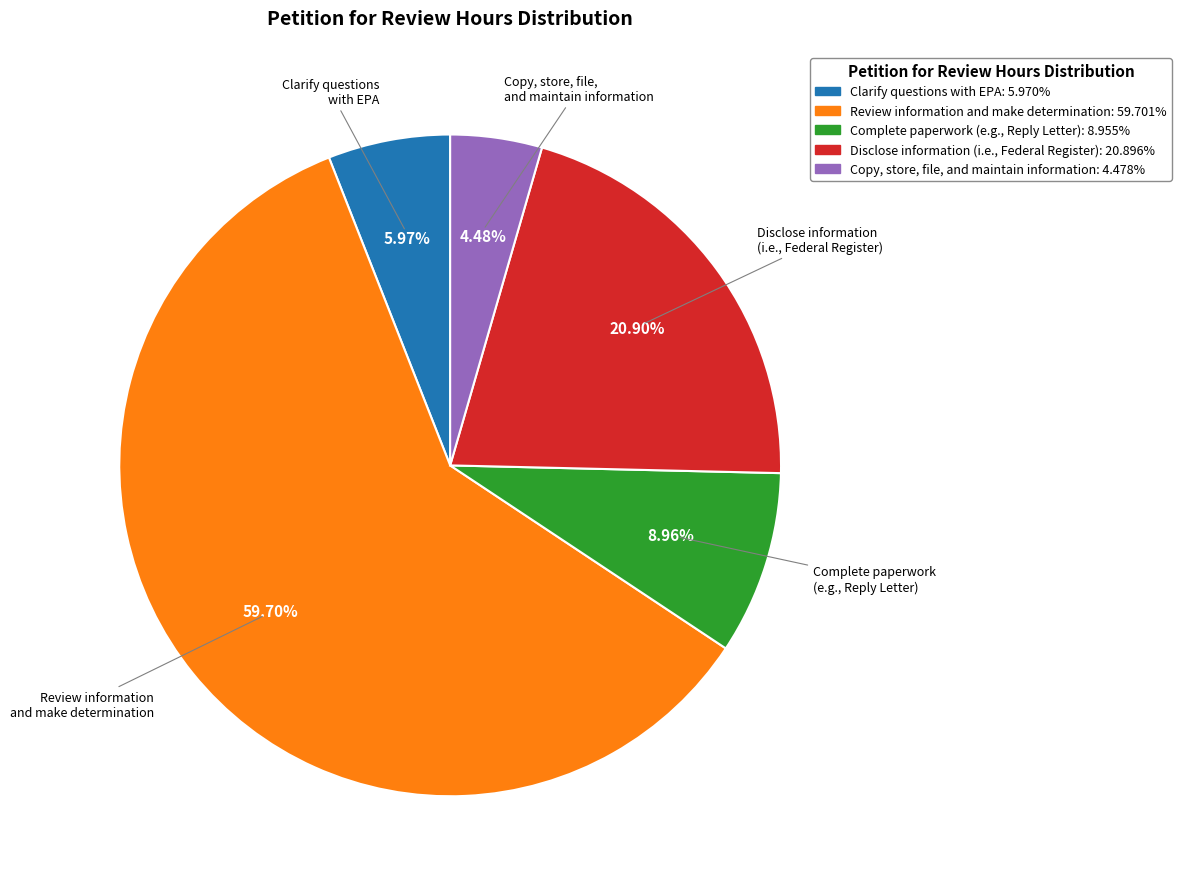

To the nearest percent, what is the difference between the Complete paperwork (e.g., Reply Letter) and Clarify questions with EPA slice percentages?

3%